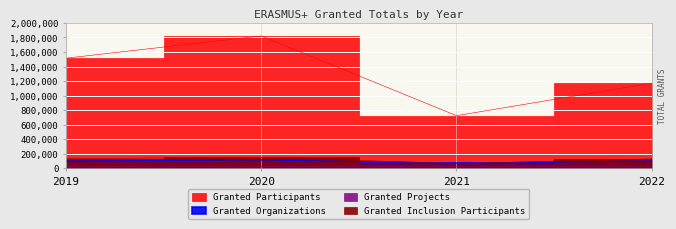

What is the value of the Granted Inclusion Participants point at the 1st from the left?

134472